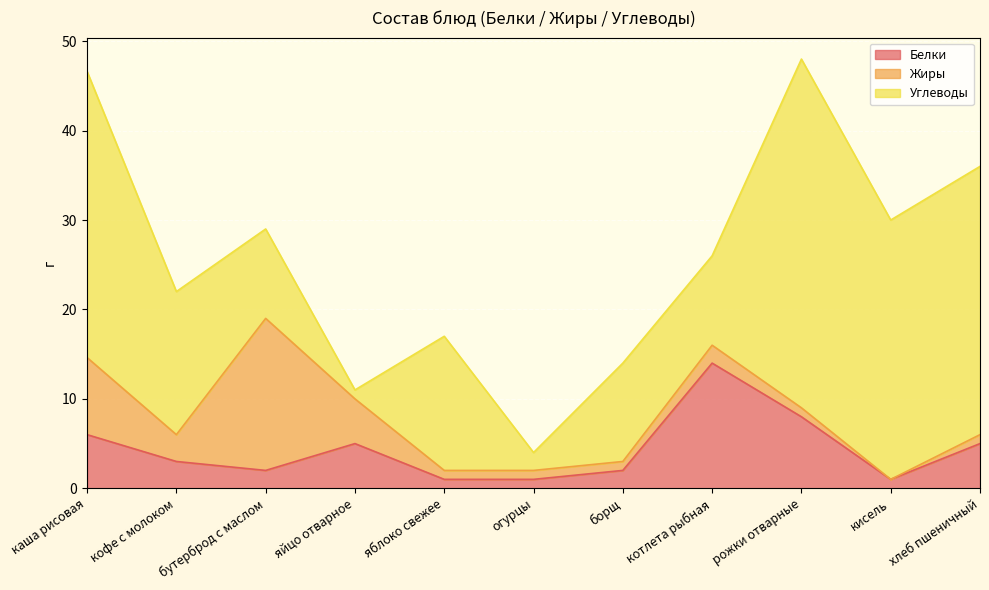

True or false: Белки has more than 2 interior local peaks.

False